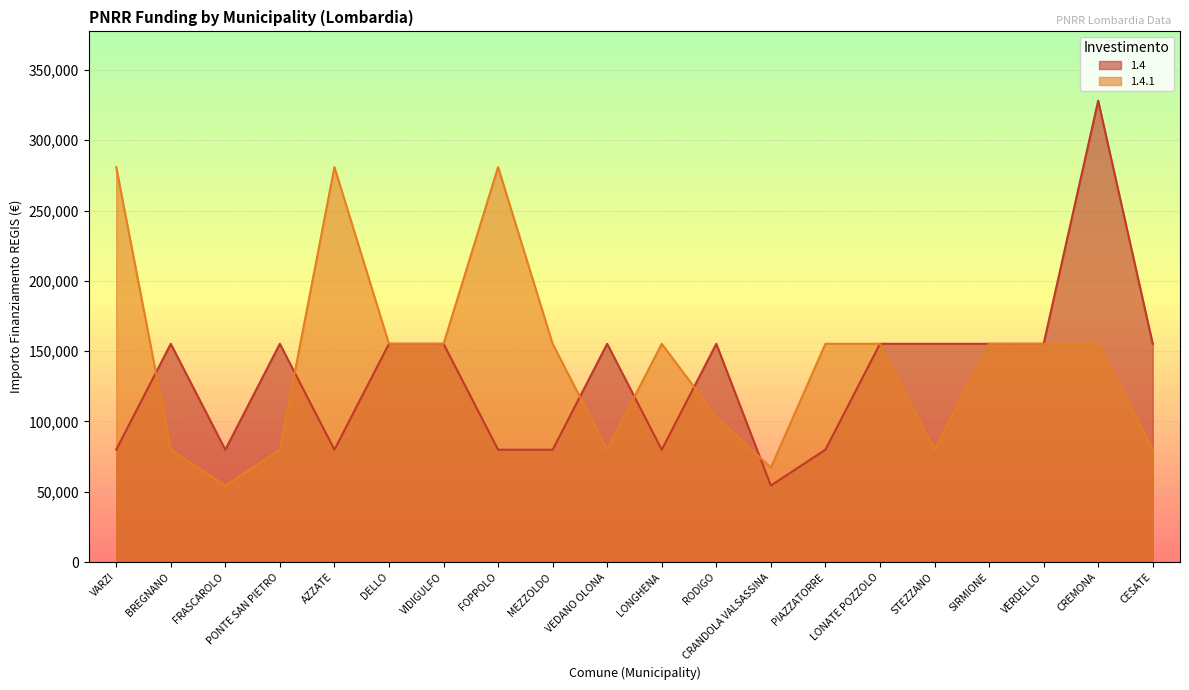

Reading left to right, extract all data points from this chart.

1.4: VARZI=79922	BREGNANO=155234	FRASCAROLO=79922	PONTE SAN PIETRO=155234	AZZATE=79922	DELLO=155234	VIDIGULFO=155234	FOPPOLO=79922	MEZZOLDO=79922	VEDANO OLONA=155234	LONGHENA=79922	RODIGO=155234	CRANDOLA VALSASSINA=54412	PIAZZATORRE=79922	LONATE POZZOLO=155234	STEZZANO=155234	SIRMIONE=155234	VERDELLO=155234	CREMONA=328160	CESATE=155234
1.4.1: VARZI=280932	BREGNANO=79922	FRASCAROLO=54412	PONTE SAN PIETRO=79922	AZZATE=280932	DELLO=155234	VIDIGULFO=155234	FOPPOLO=280932	MEZZOLDO=155234	VEDANO OLONA=79922	LONGHENA=155234	RODIGO=103444	CRANDOLA VALSASSINA=67167	PIAZZATORRE=155234	LONATE POZZOLO=155234	STEZZANO=79922	SIRMIONE=155234	VERDELLO=155234	CREMONA=155234	CESATE=79922